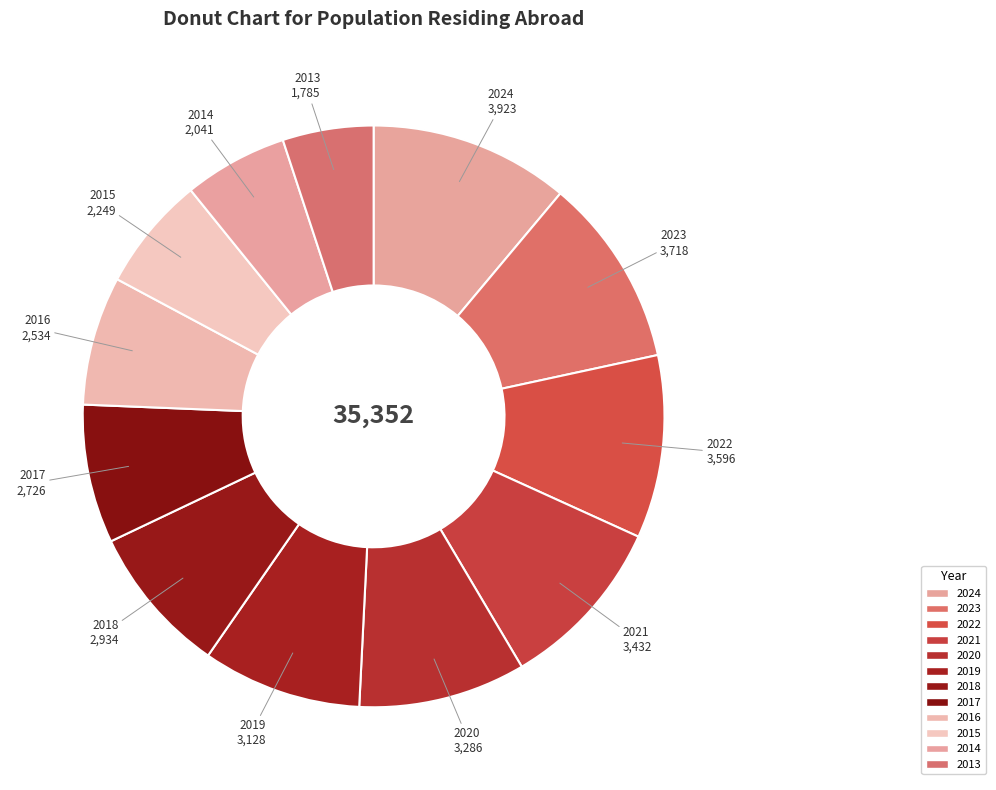

Count the number of slices in the pie.

12